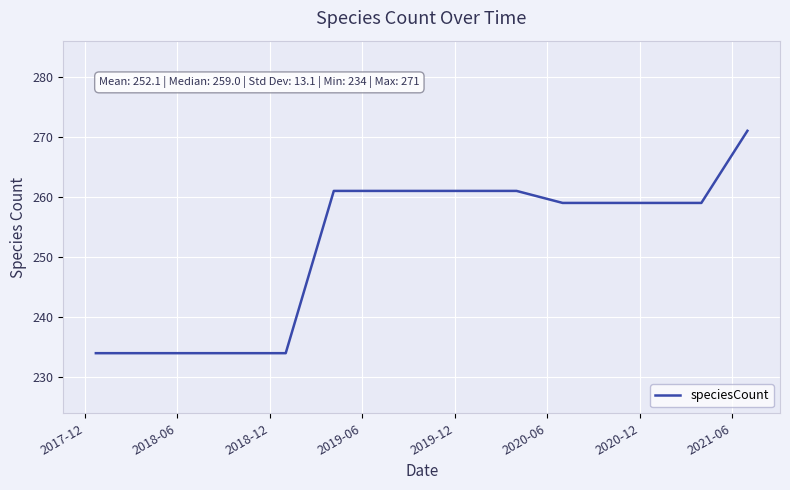

What is the maximum value shown in the chart?

271